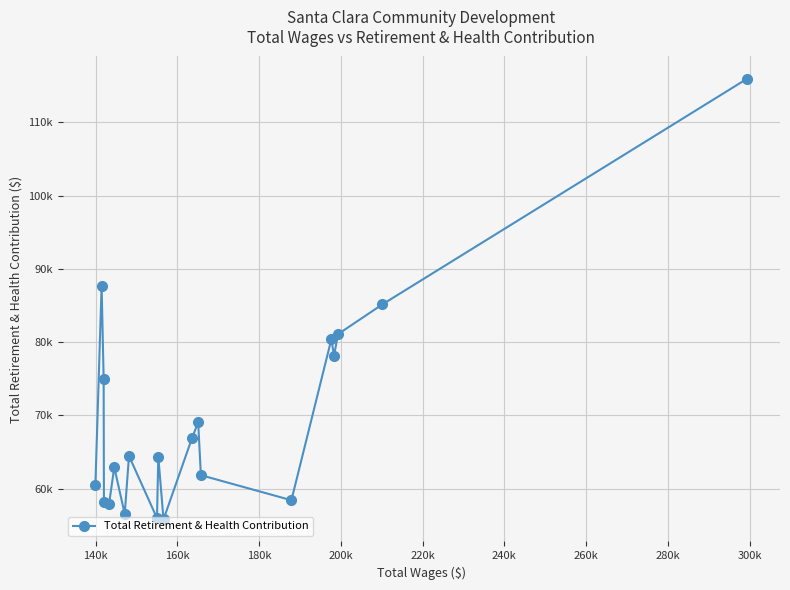

What is the difference between the second highest and second lowest values?

31706